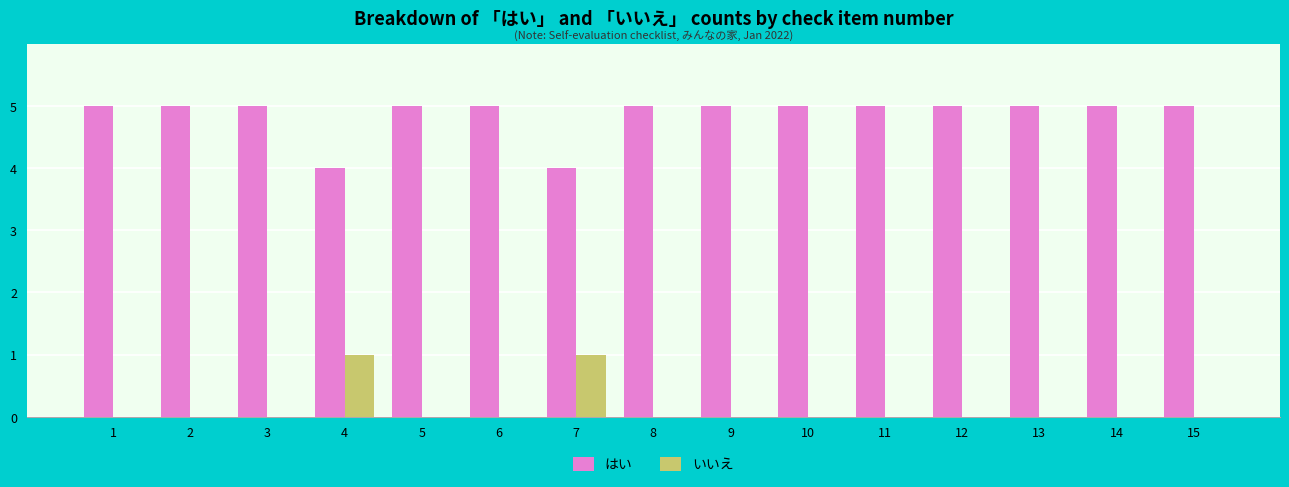

What is the sum of all はい values?

73